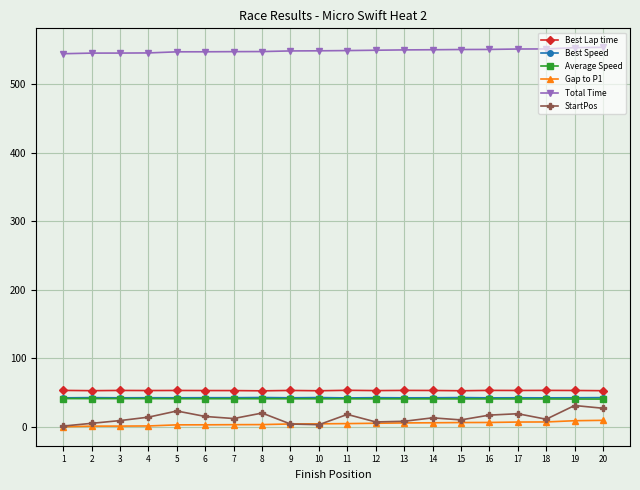

True or false: StartPos has more than 1 interior local peaks.

True